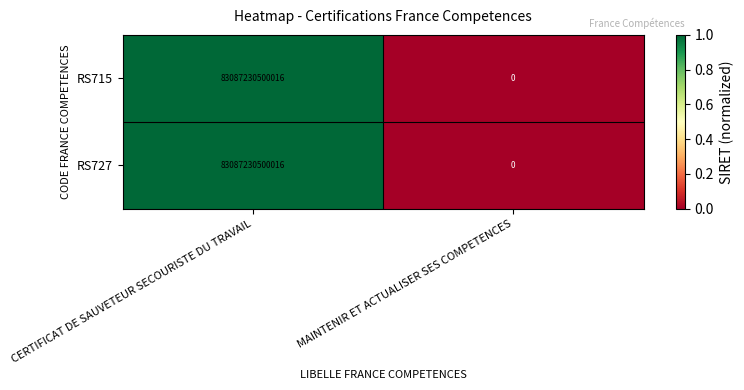

At which label does RS727 reach its peak?

CERTIFICAT DE SAUVETEUR SECOURISTE DU TRAVAIL